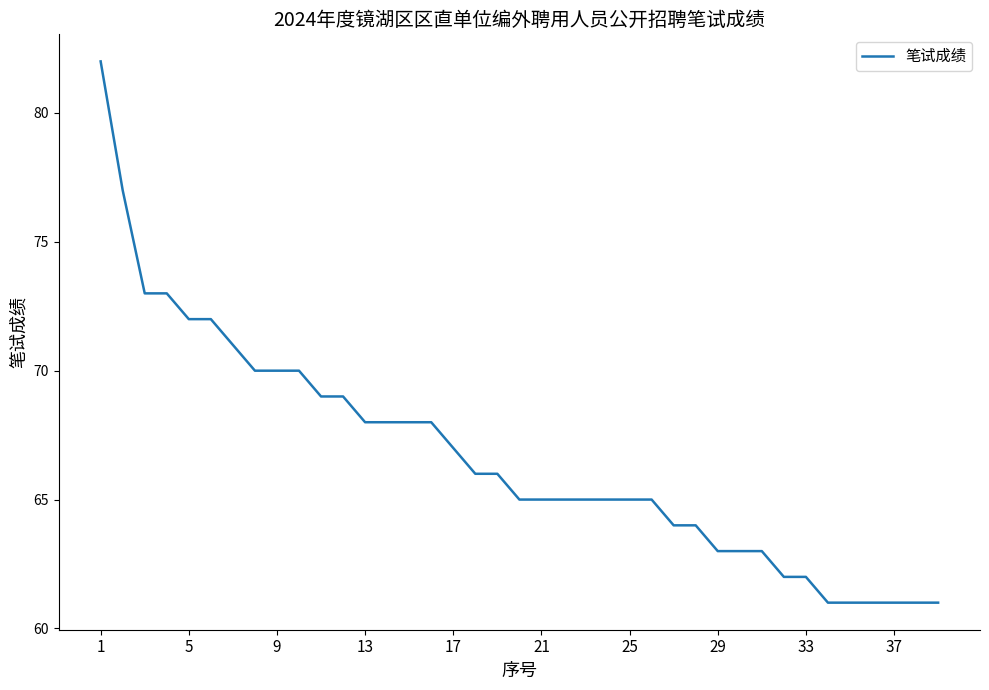

What is the minimum value shown in the chart?

61